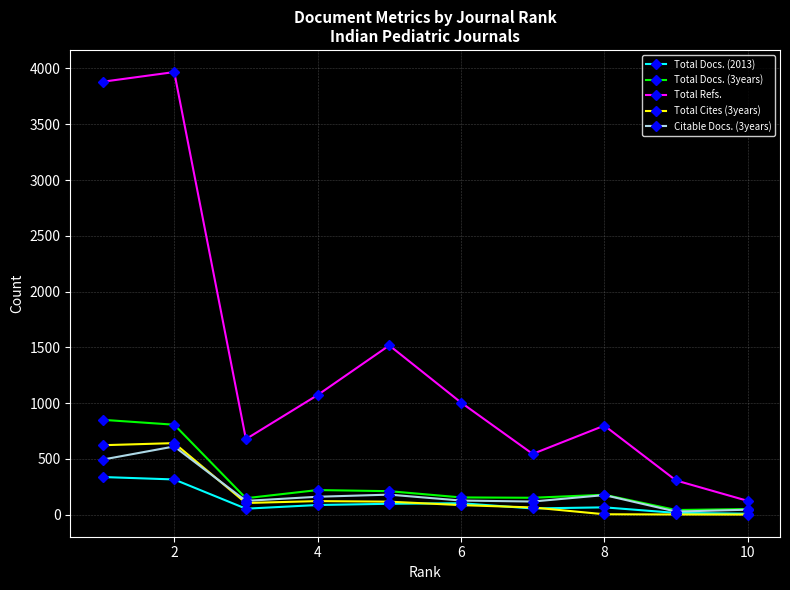

Which series has the widest spread of values?

Total Refs.